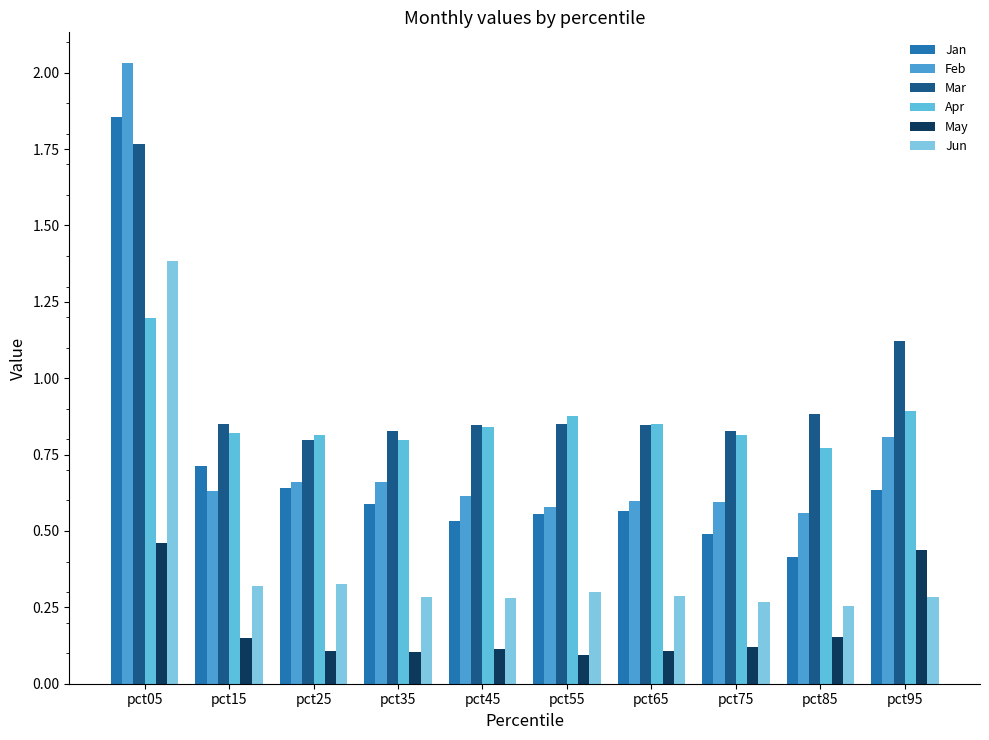

True or false: May has a value of 0.1 at pct65.

True